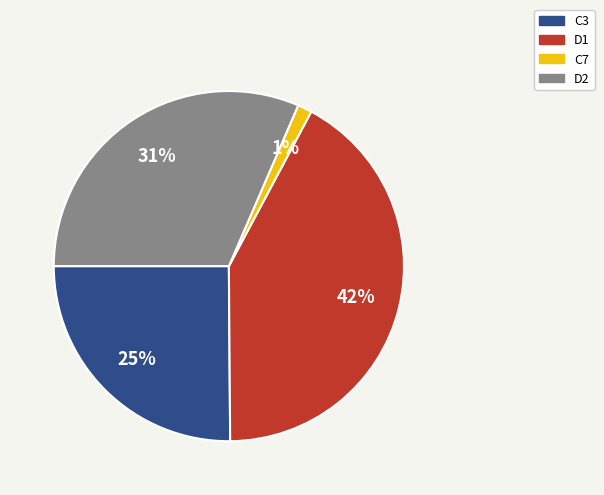

What is the largest slice in the pie chart?

D1